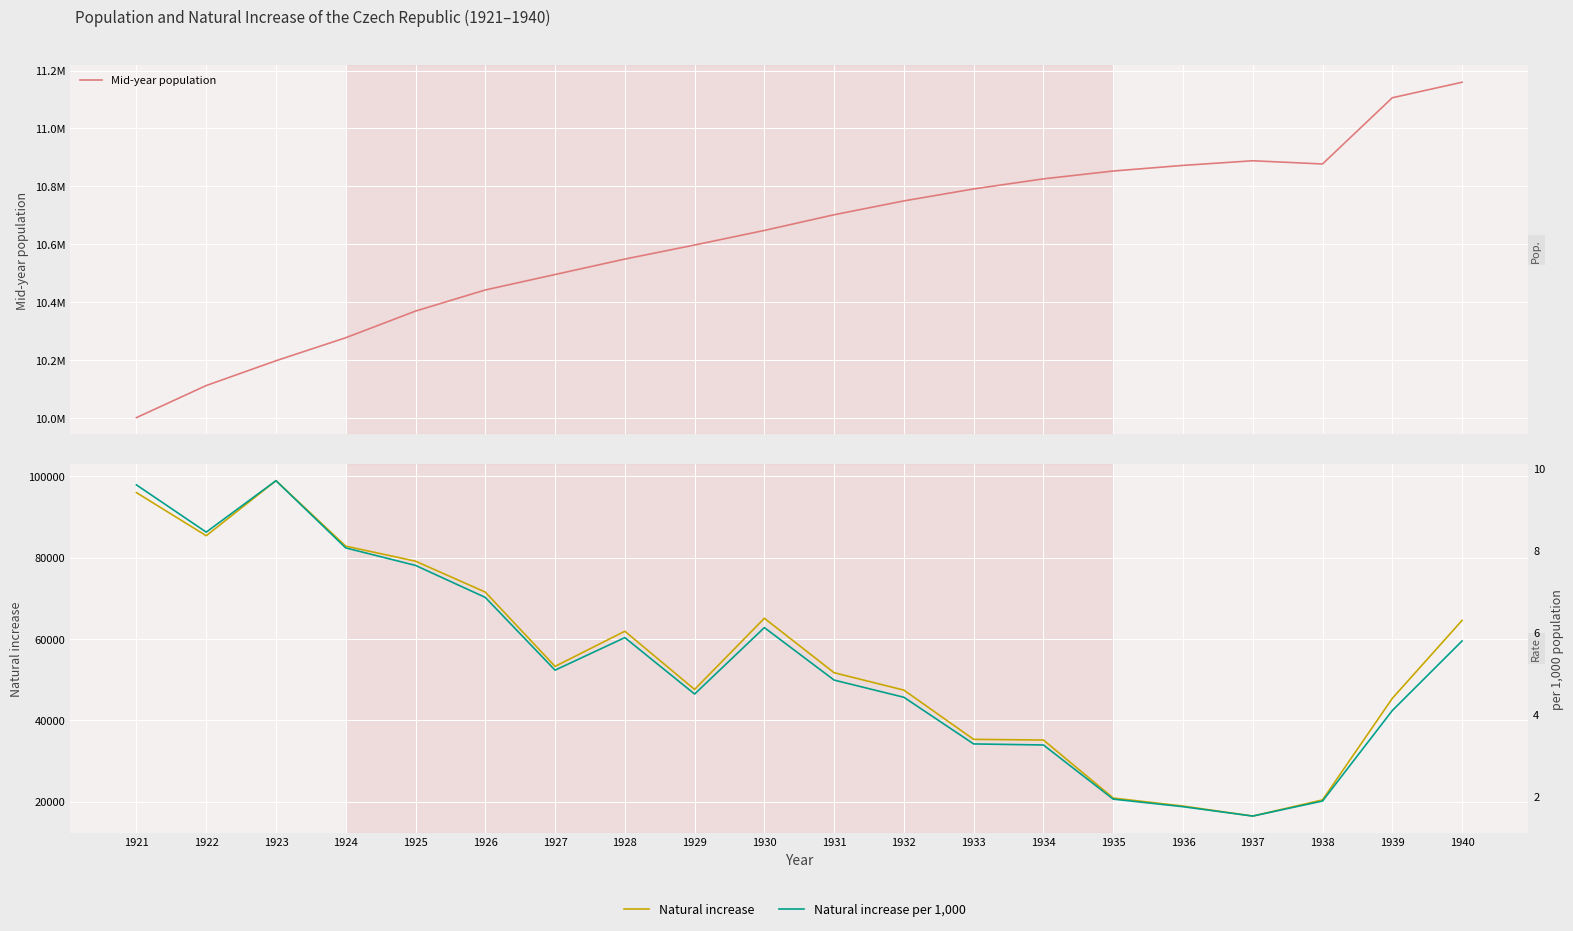

Reading left to right, list all the values displayed in this chart.

Mid-year population: 10002030.0	10112730.0	10198370.0	10277770.0	10369760.0	10442610.0	10495940.0	10549221.0	10597761.0	10648057.0	10702208.0	10750003.0	10791313.0	10826082.0	10853125.0	10872519.0	10888540.0	10877442.0	11105990.0	11159539.0
Natural increase: 95960.0	85362.0	98895.0	82796.0	79105.0	71504.0	53232.0	61878.0	47571.0	65065.0	51680.0	47400.0	35295.0	35128.0	20870.0	18899.0	16438.0	20410.0	45368.0	64544.0
Natural increase per 1,000: 9.6	8.4	9.7	8.1	7.6	6.8	5.1	5.9	4.5	6.1	4.8	4.4	3.3	3.2	1.9	1.7	1.5	1.9	4.1	5.8